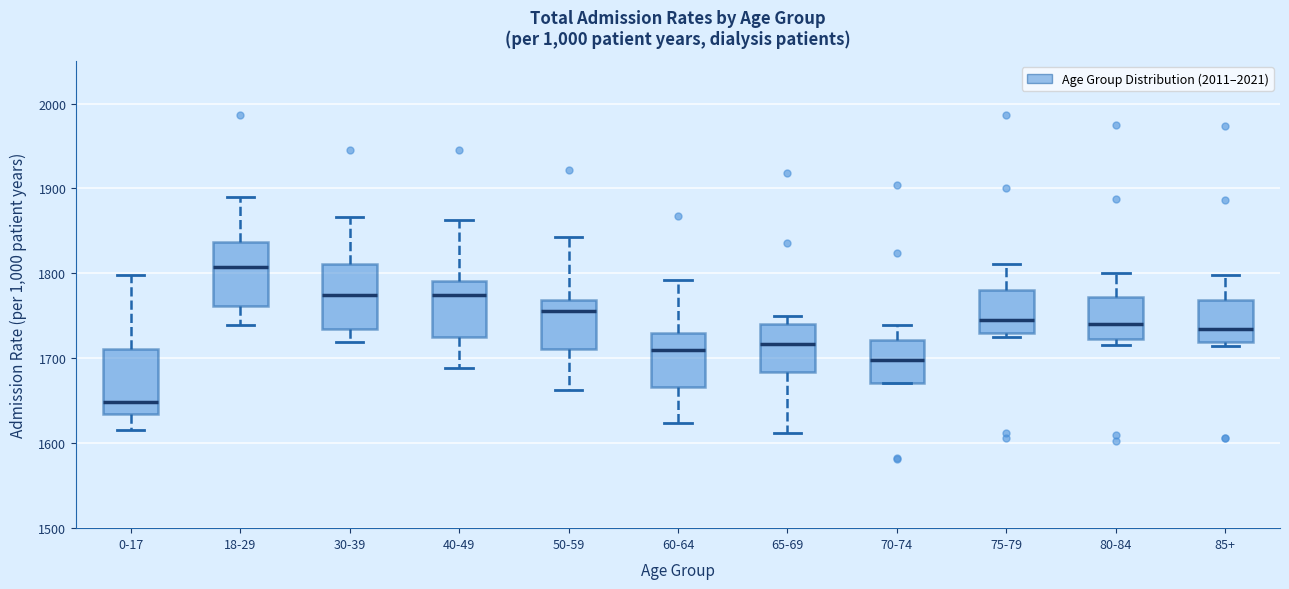

Reading left to right, read every box against the y-axis: the position of its median line, the range the box covers, and the ends of its whiskers. The values are not printed on the chart, so give them approximately, as read against the axis.

0-17: median 1650, box 1630 to 1710, whiskers 1620 to 1800
18-29: median 1810, box 1760 to 1840, whiskers 1740 to 1890
30-39: median 1780, box 1740 to 1810, whiskers 1720 to 1870
40-49: median 1770, box 1730 to 1790, whiskers 1690 to 1860
50-59: median 1760, box 1710 to 1770, whiskers 1660 to 1840
60-64: median 1710, box 1670 to 1730, whiskers 1620 to 1790
65-69: median 1720, box 1680 to 1740, whiskers 1610 to 1750
70-74: median 1700, box 1670 to 1720, whiskers 1670 to 1740
75-79: median 1750, box 1730 to 1780, whiskers 1730 (just below the box's lower edge) to 1810
80-84: median 1740, box 1720 to 1770, whiskers 1720 (just below the box's lower edge) to 1800
85+: median 1740, box 1720 to 1770, whiskers 1710 to 1800